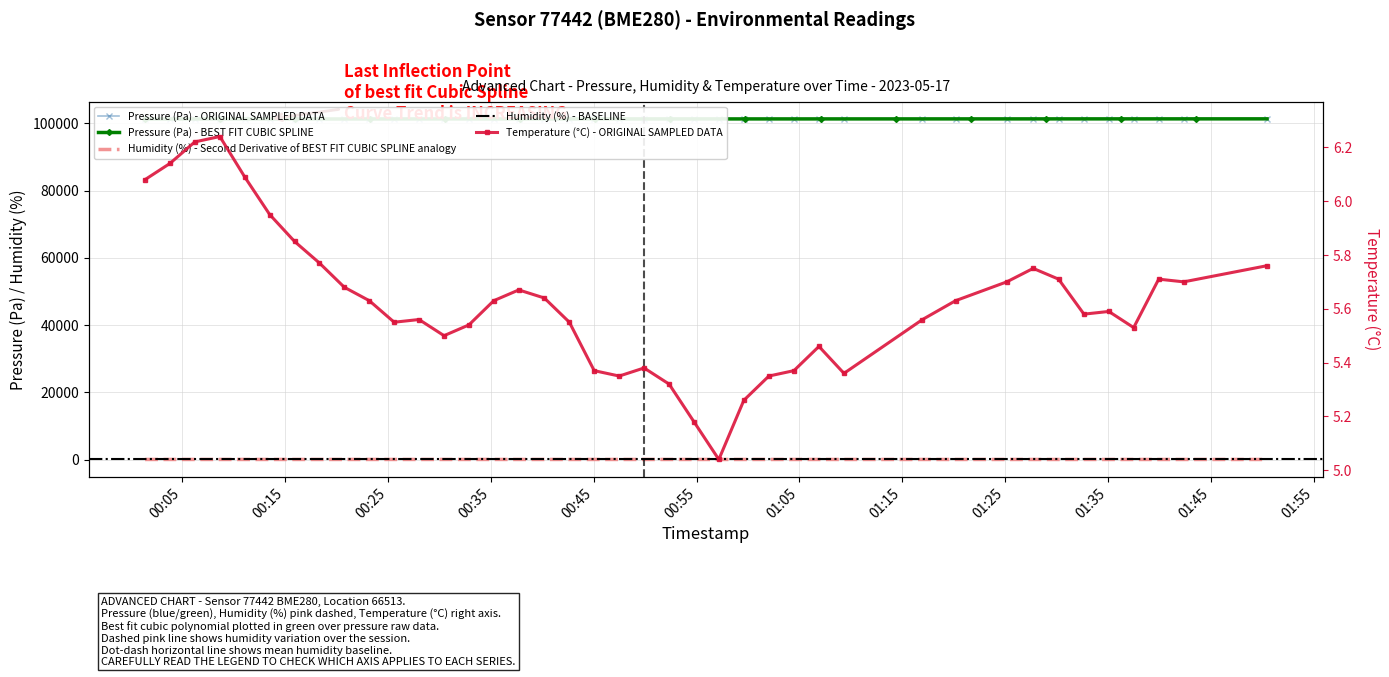

Which label corresponds to the smallest value in the chart?

2023-05-17T00:57:10